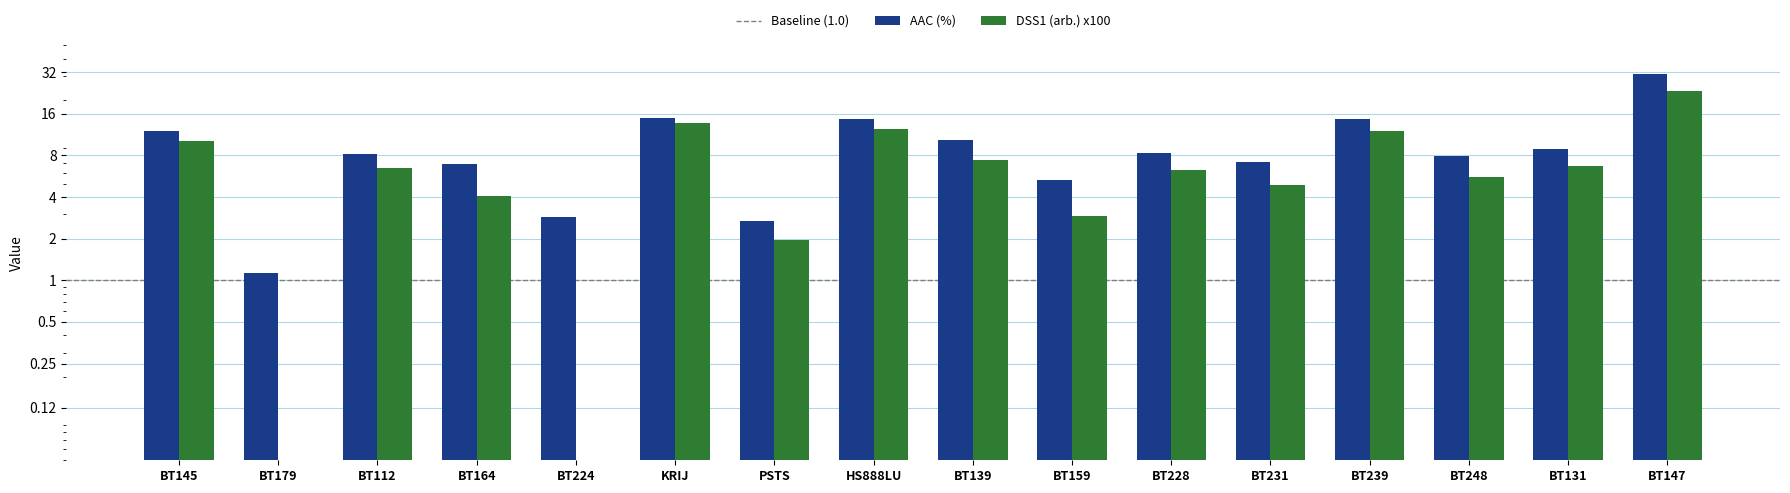

Are the bars grouped side by side (vs. stacked)?

Yes